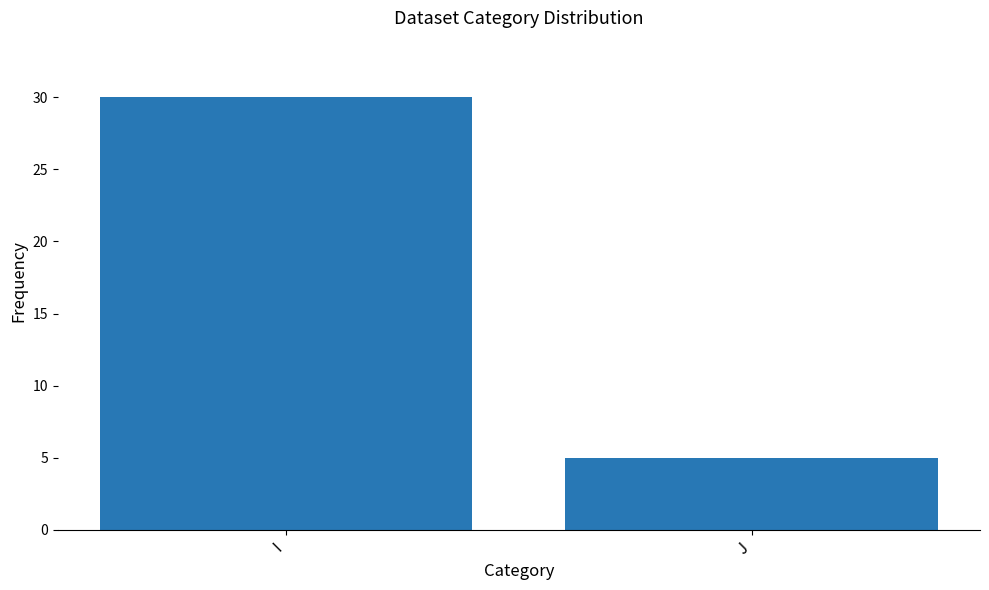

What is the smallest value displayed?

5